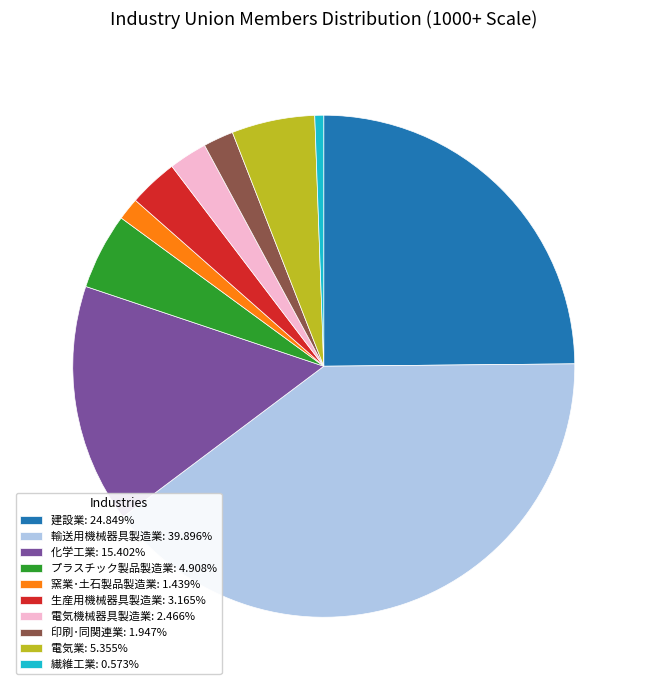

Is 化学工業: 15.402% the majority of the pie?

No